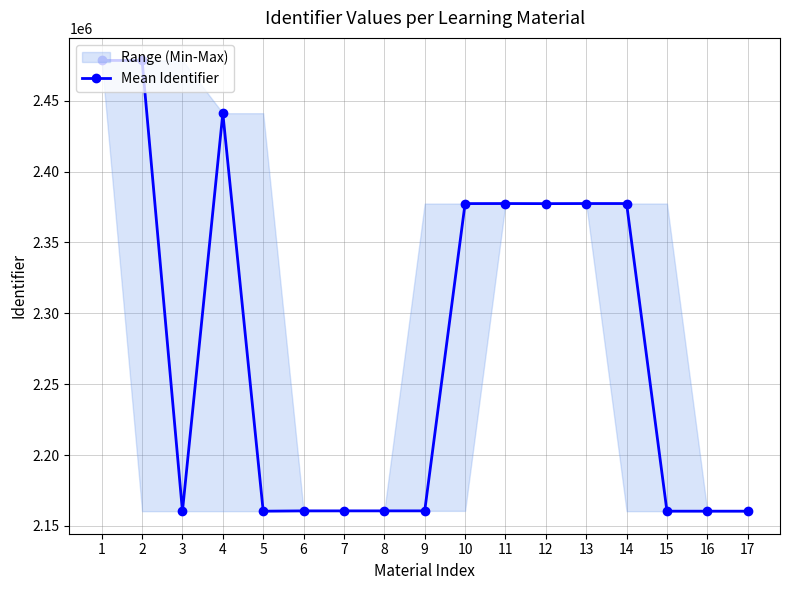

Where is the data nearest to the value 2319439?

12